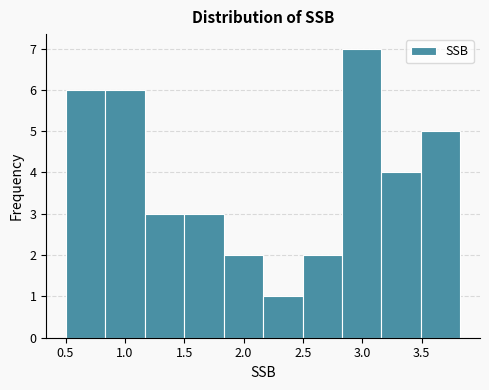

Over which range of the x-axis is the bar tallest?

2.85 to 3.15